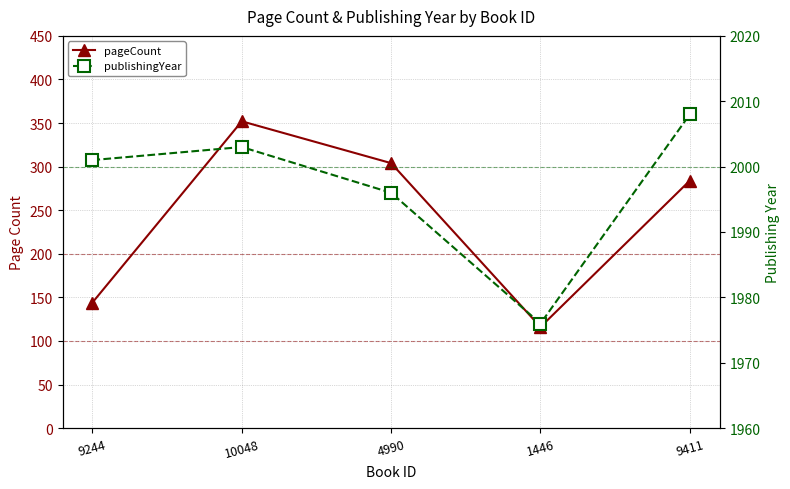

What position from the right is 1446?

2